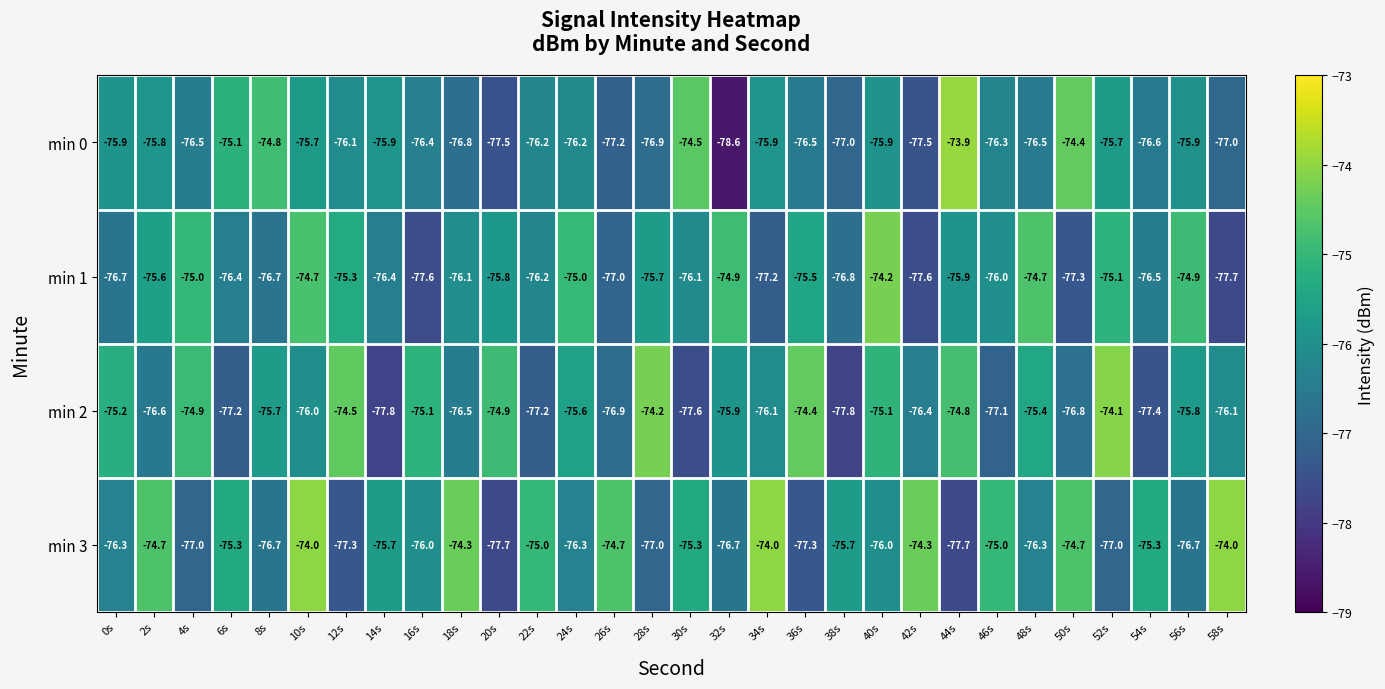

What is the total value across all series at 32s?

-306.1